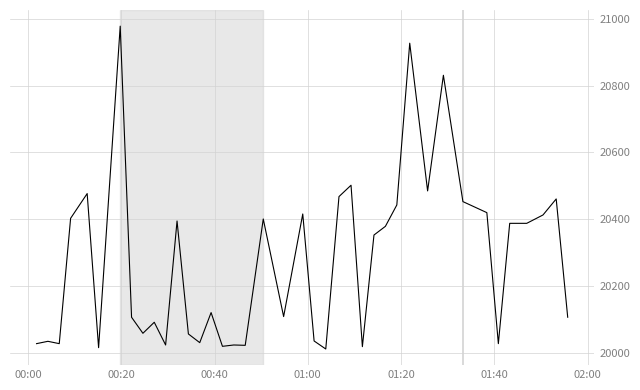

What is the smallest value displayed?

20012